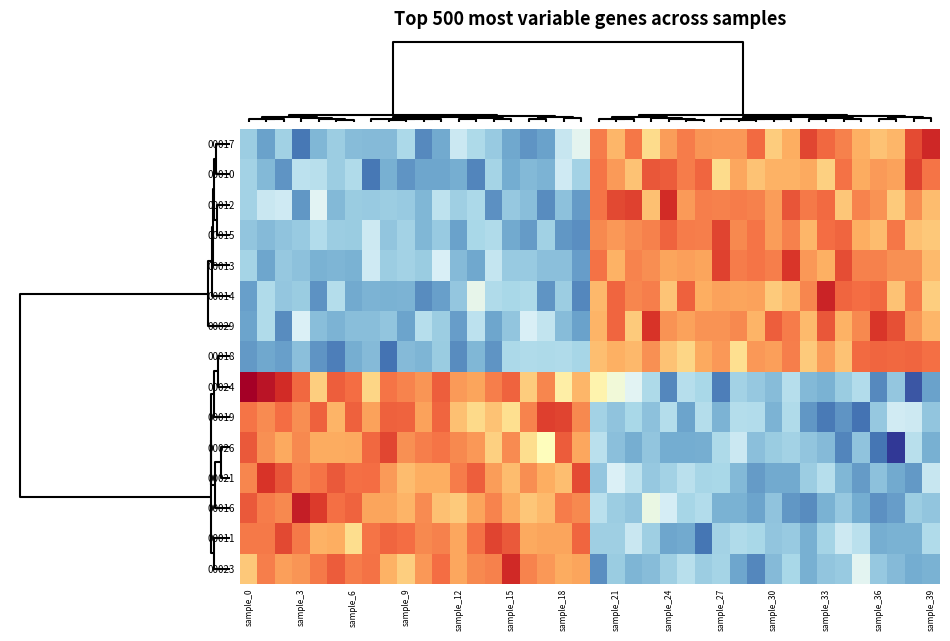

Which category has the lowest value across all series?

37